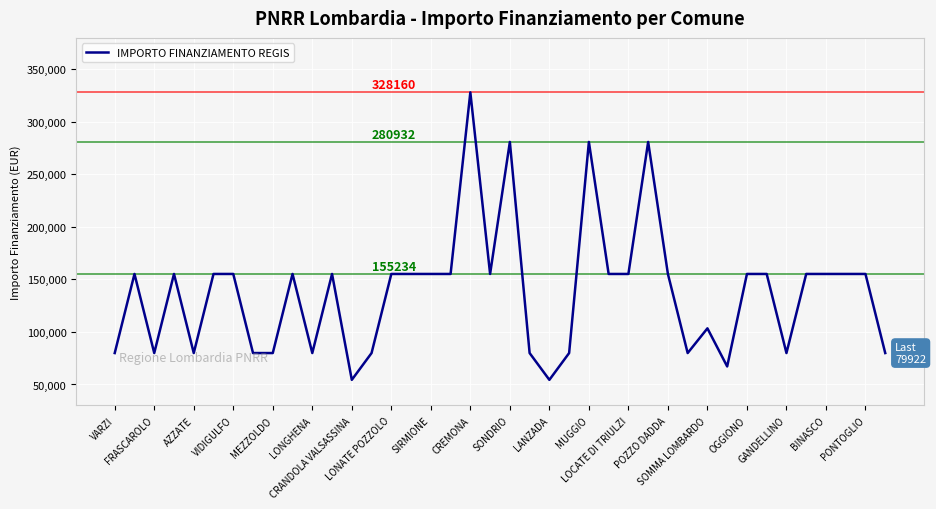

What is the difference between the maximum and minimum values?

273748